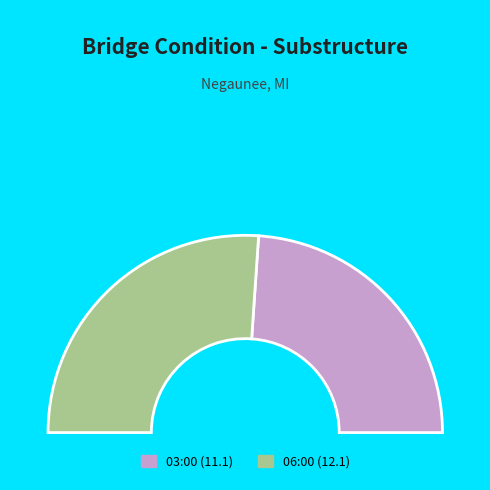

Is 2024-05-09T03:00:47.828Z the majority of the pie?

No